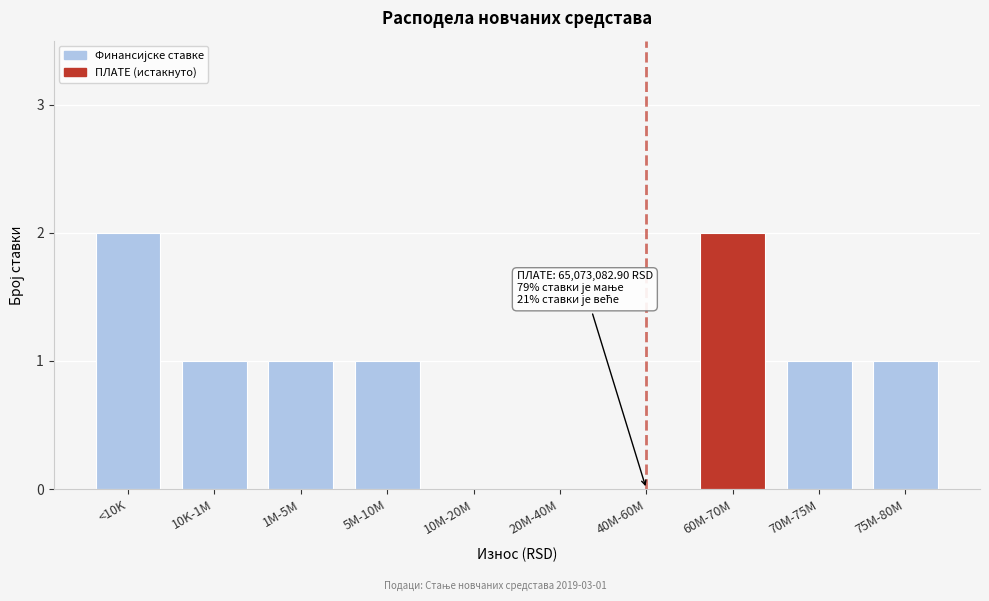

Reading left to right, extract all data points from this chart.

<10K=2	10K-1M=1	1M-5M=1	5M-10M=1	10M-20M=0	20M-40M=0	40M-60M=0	60M-70M=2	70M-75M=1	75M-80M=1